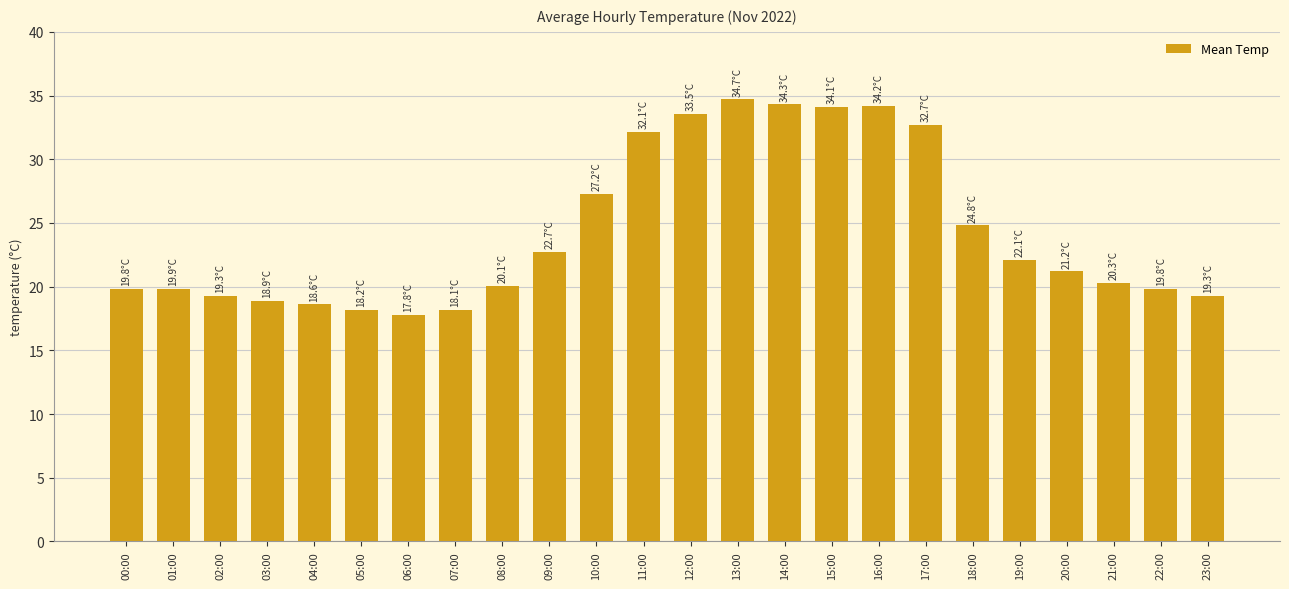

Are the bars grouped side by side (vs. stacked)?

No